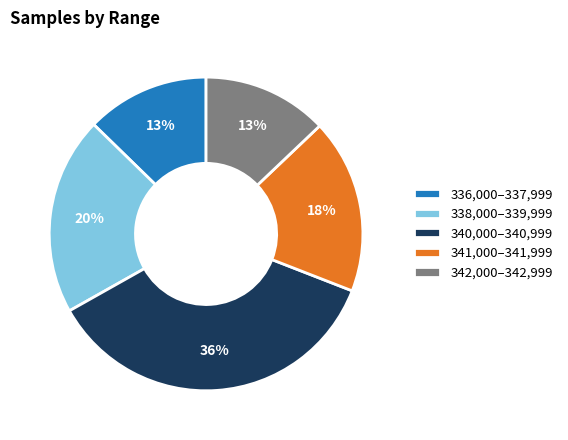

Combined, do 342,000–342,999 and 336,000–337,999 account for over 50%?

No